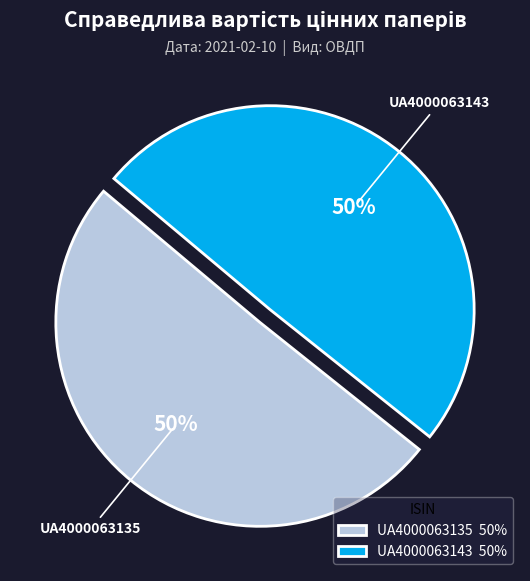

How many segments does this pie chart have?

2